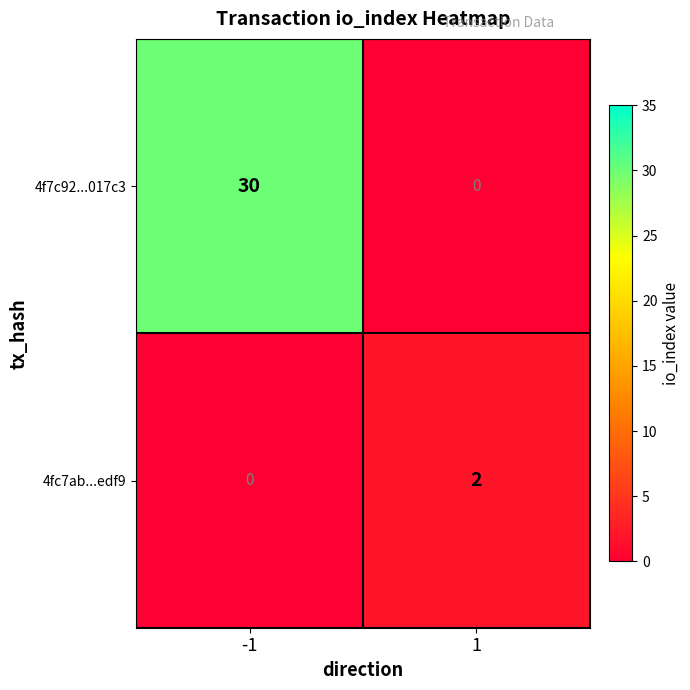

Reading left to right, transcribe all the data shown in this chart.

4f7c92...017c3: -1=30	1=0
4fc7ab...edf9: -1=0	1=2